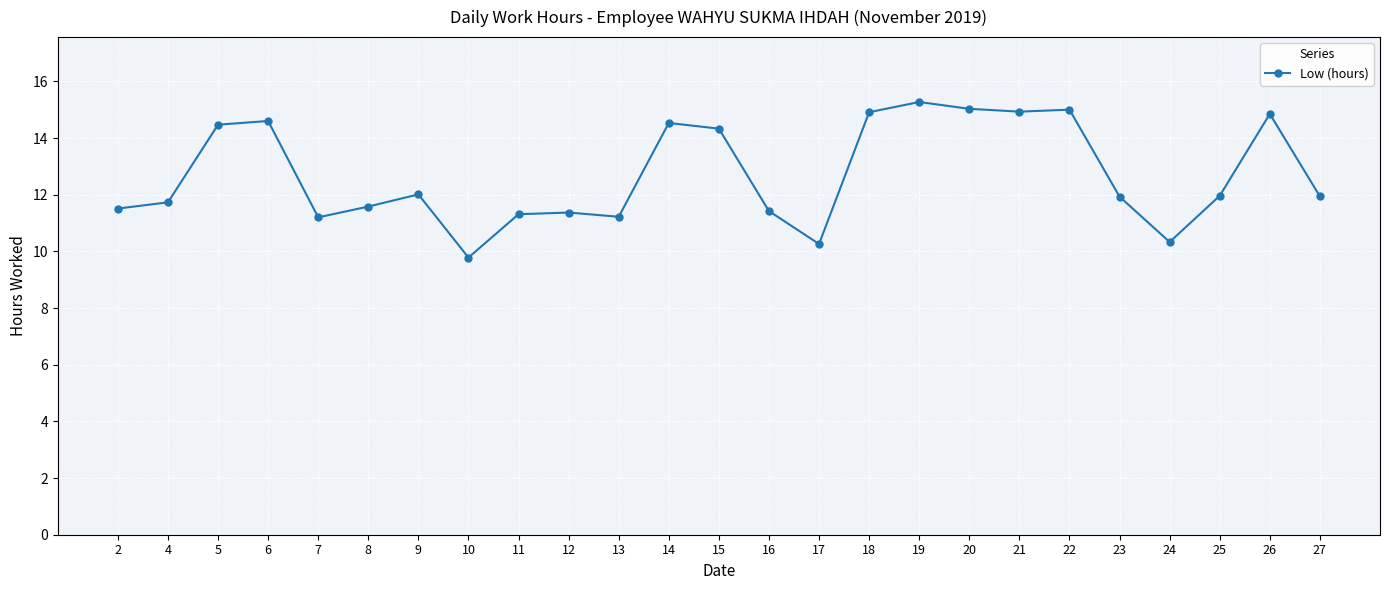

True or false: there are more than 2 points higher than both neighbors.

True